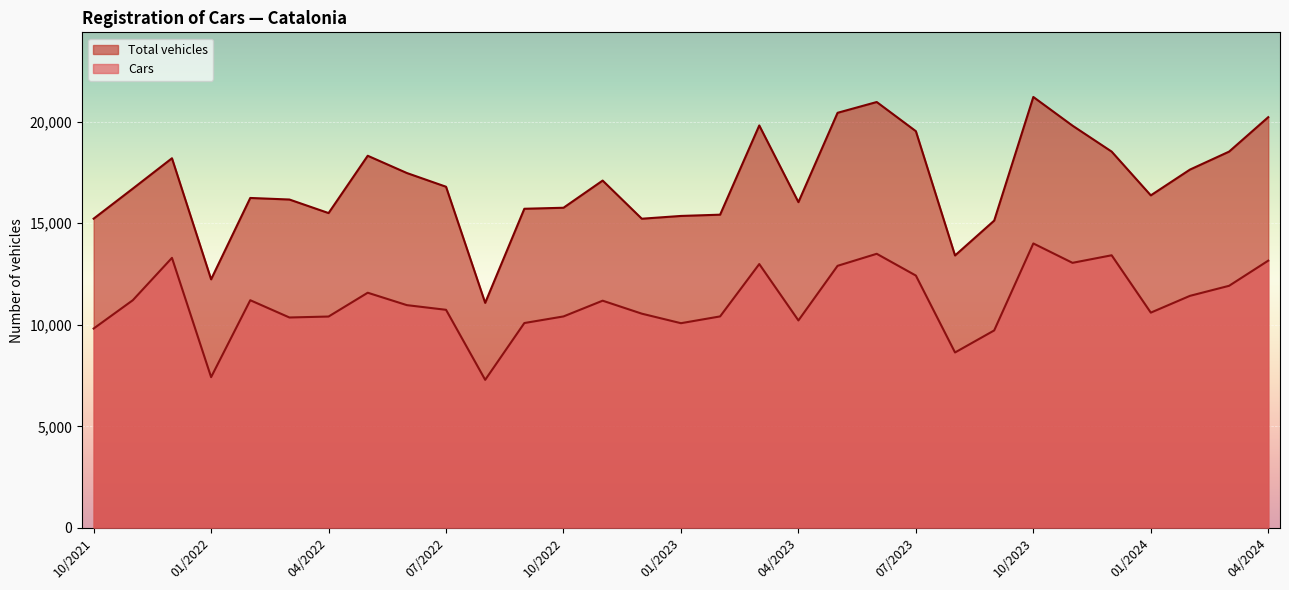

Which series changed the most between 11/2023 and 02/2023?

Total vehicles